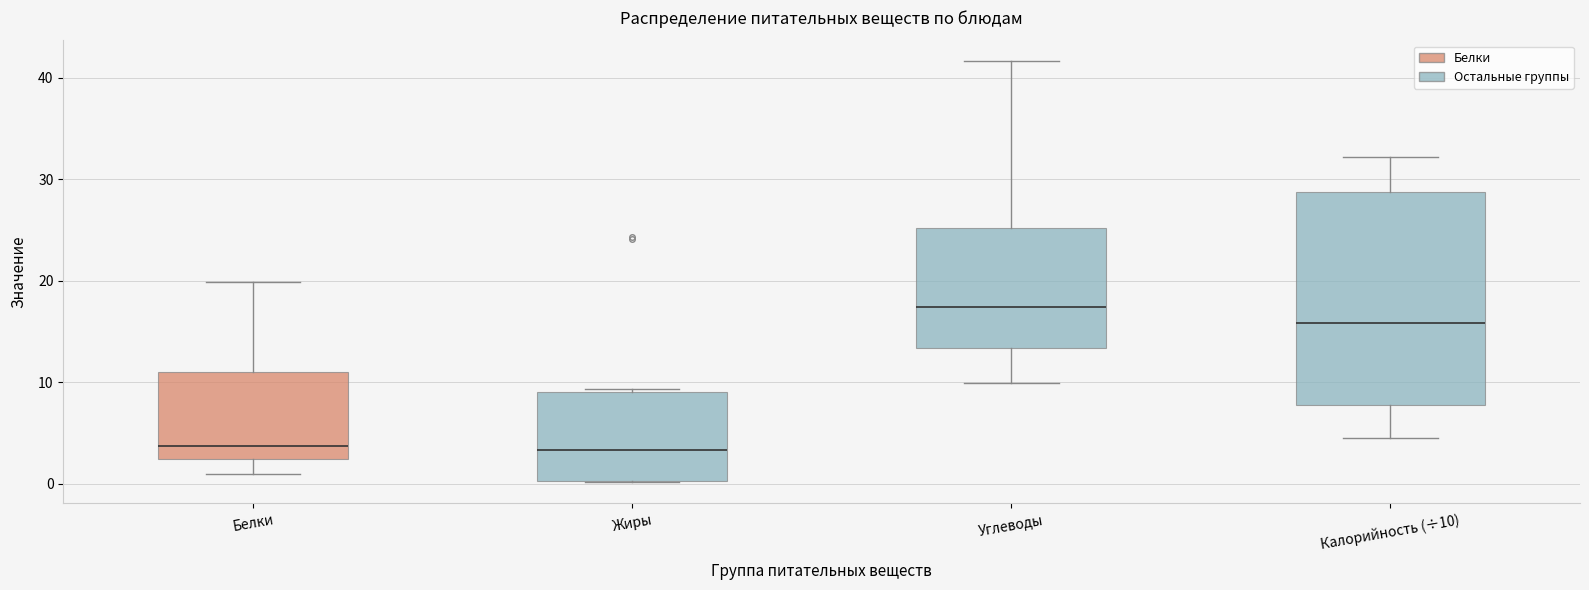

Reading left to right, transcribe this box plot: for each box, give where its median line is, the range the box spans, and where its two whiskers end, as read against the y-axis. The values are not printed on the chart, so give them approximately, as read against the axis.

Белки: median 4, box 2 to 11, whiskers 1 to 20
Жиры: median 3, box 0 to 9, whiskers 0 to 9 (just above the box's upper edge)
Углеводы: median 17, box 13 to 25, whiskers 10 to 42
Калорийность (÷10): median 16, box 8 to 29, whiskers 4 to 32